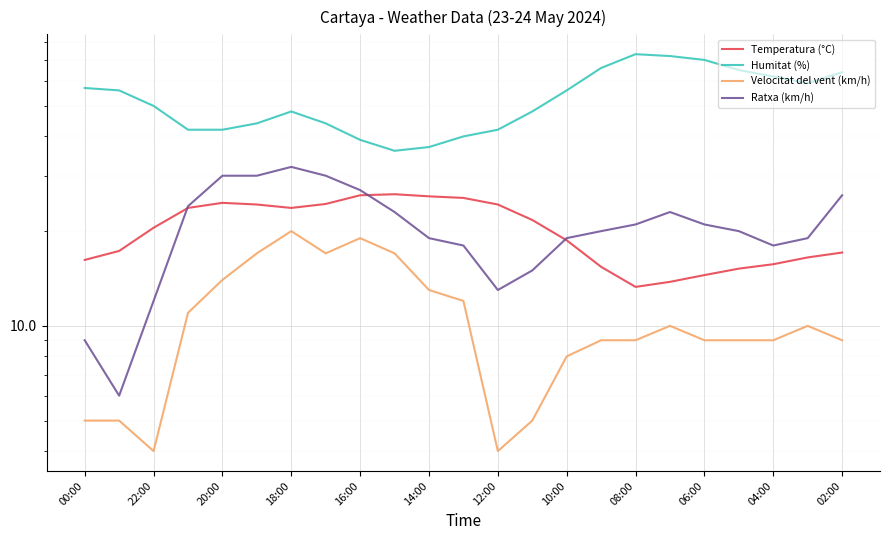

What is the maximum value shown in the chart?

73.0